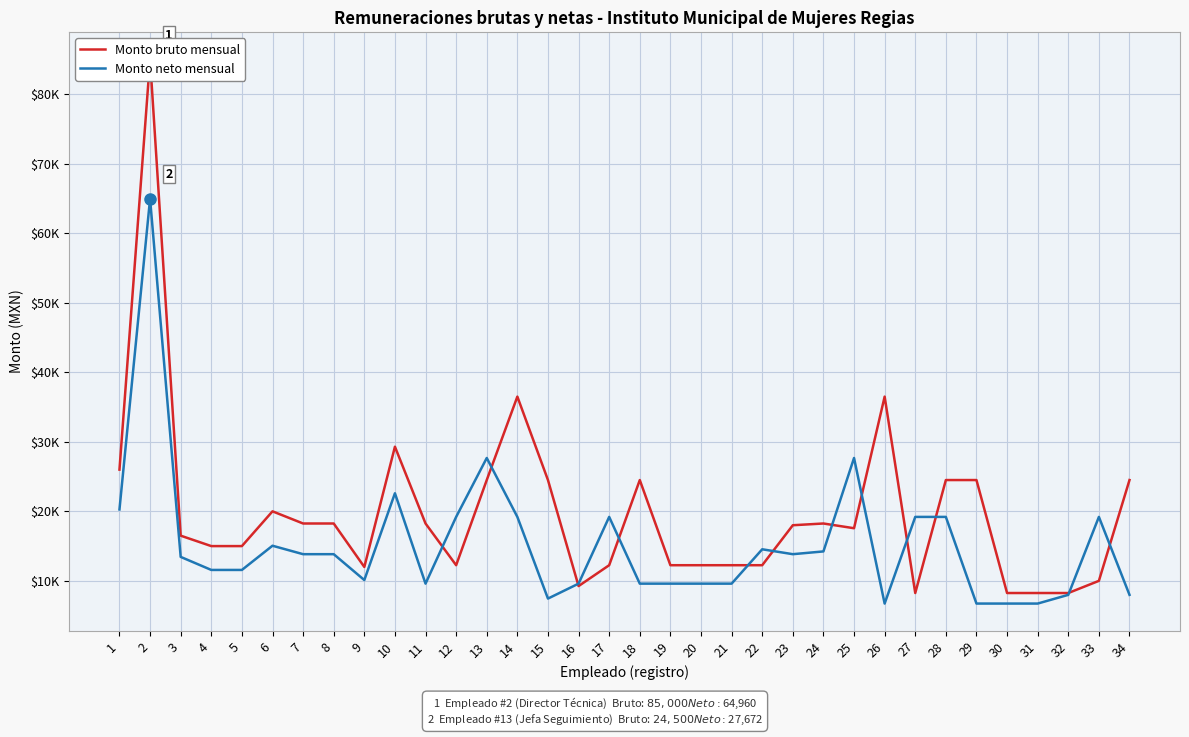

Reading left to right, list all the values displayed in this chart.

Monto bruto mensual: 1=26000.0	2=85000.0	3=16500.0	4=15000.0	5=15000.0	6=20000.0	7=18250.0	8=18250.0	9=12000.0	10=29296.7	11=18250.0	12=12250.0	13=24500.0	14=36500.0	15=24500.0	16=9250.0	17=12250.0	18=24500.0	19=12250.0	20=12250.0	21=12250.0	22=12250.0	23=18000.0	24=18250.0	25=17570.1	26=36500.0	27=8250.0	28=24500.0	29=24500.0	30=8250.0	31=8250.0	32=8250.0	33=10000.0	34=24500.0
Monto neto mensual: 1=20272.5	2=64960.2	3=13446.0	4=11569.7	5=11569.1	6=15051.9	7=13836.0	8=13836.0	9=10115.0	10=22599.0	11=9599.0	12=19197.9	13=27672.1	14=19197.9	15=7449.8	16=9599.0	17=19197.9	18=9599.0	19=9599.0	20=9599.0	21=9599.0	22=14541.3	23=13836.0	24=14233.4	25=27672.1	26=6733.4	27=19197.9	28=19197.9	29=6733.4	30=6733.4	31=6733.4	32=7987.1	33=19197.9	34=7987.1